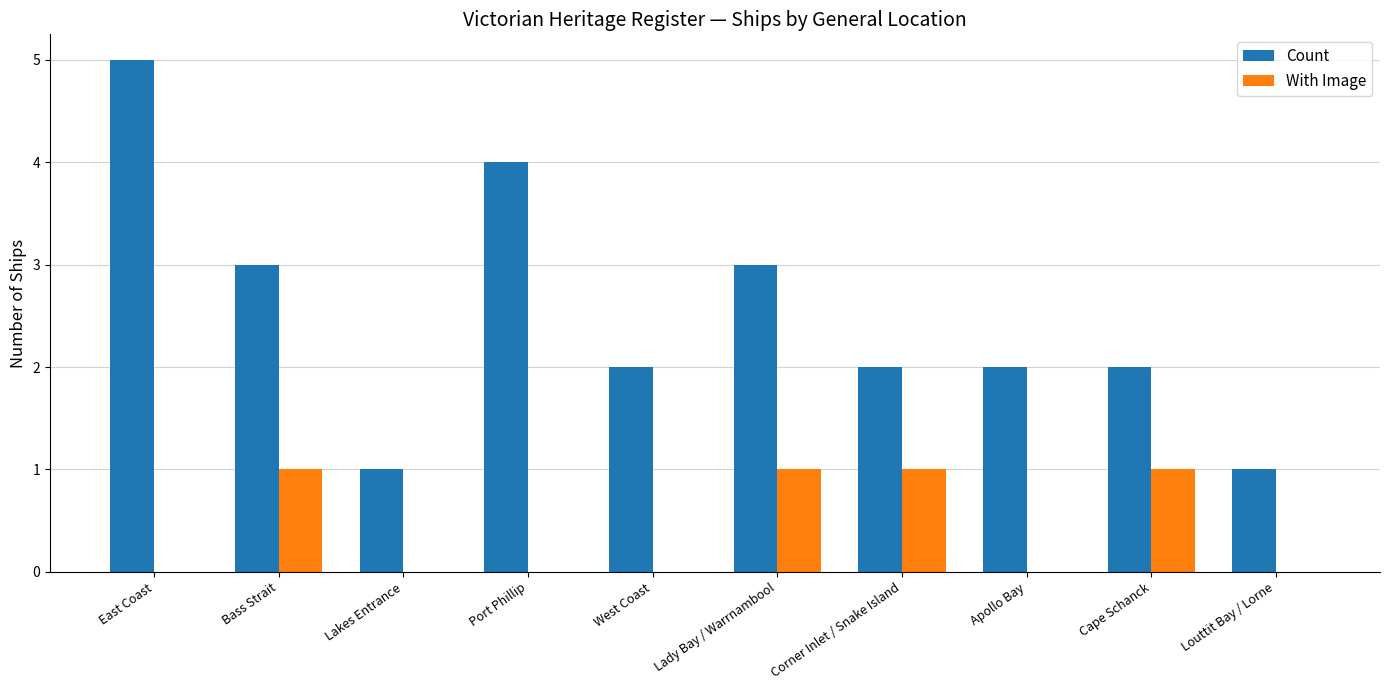

How many data points does each series have?

10